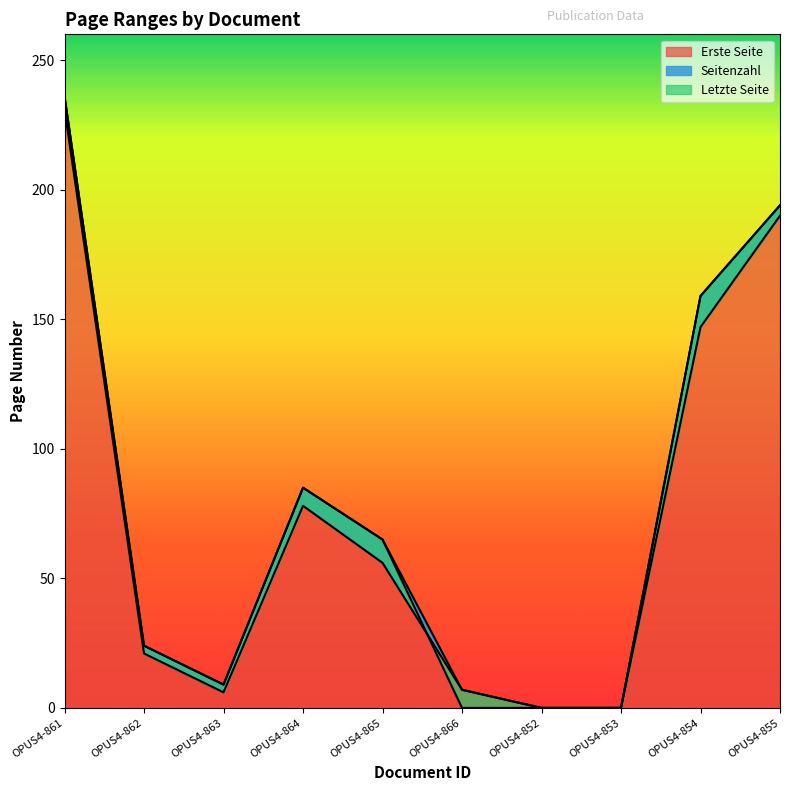

How many values in Letzte Seite are above zero?

7